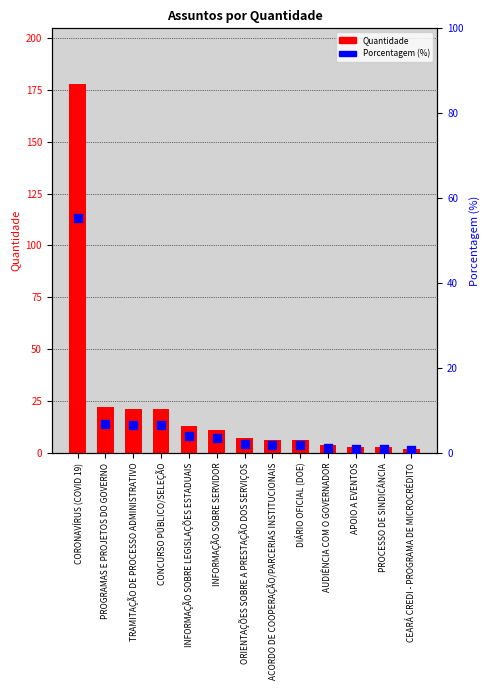

What are all the series names shown in the legend?

Quantidade, Porcentagem (%)